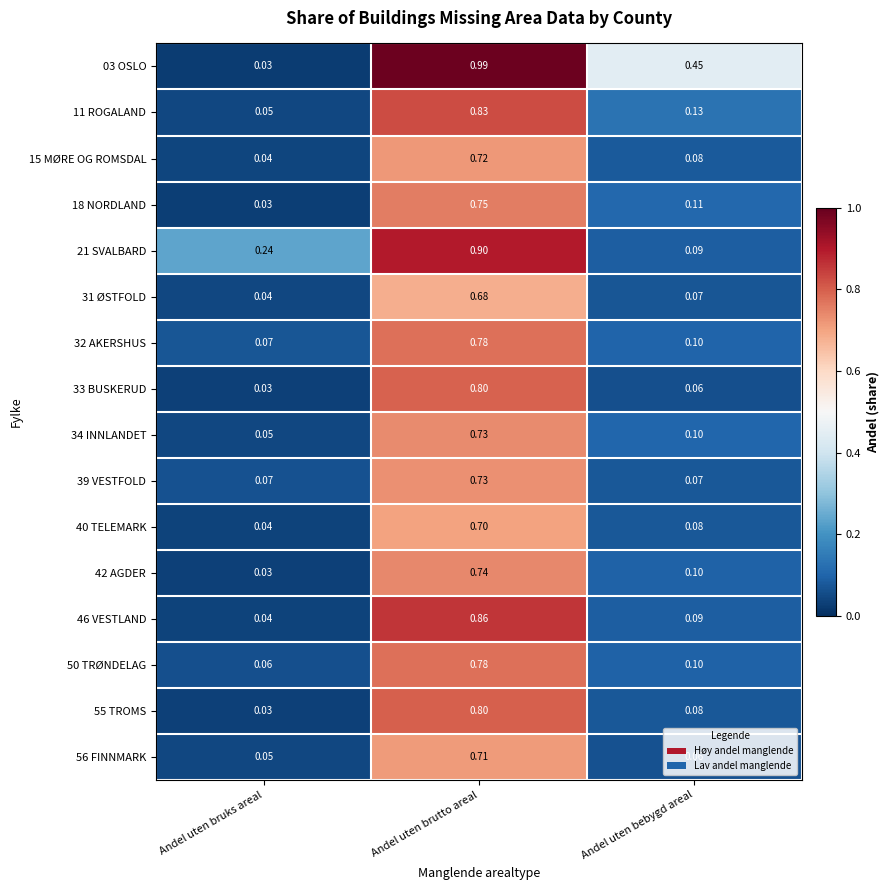

At which label is 21 SVALBARD closest to 0?

Andel uten bebygd areal